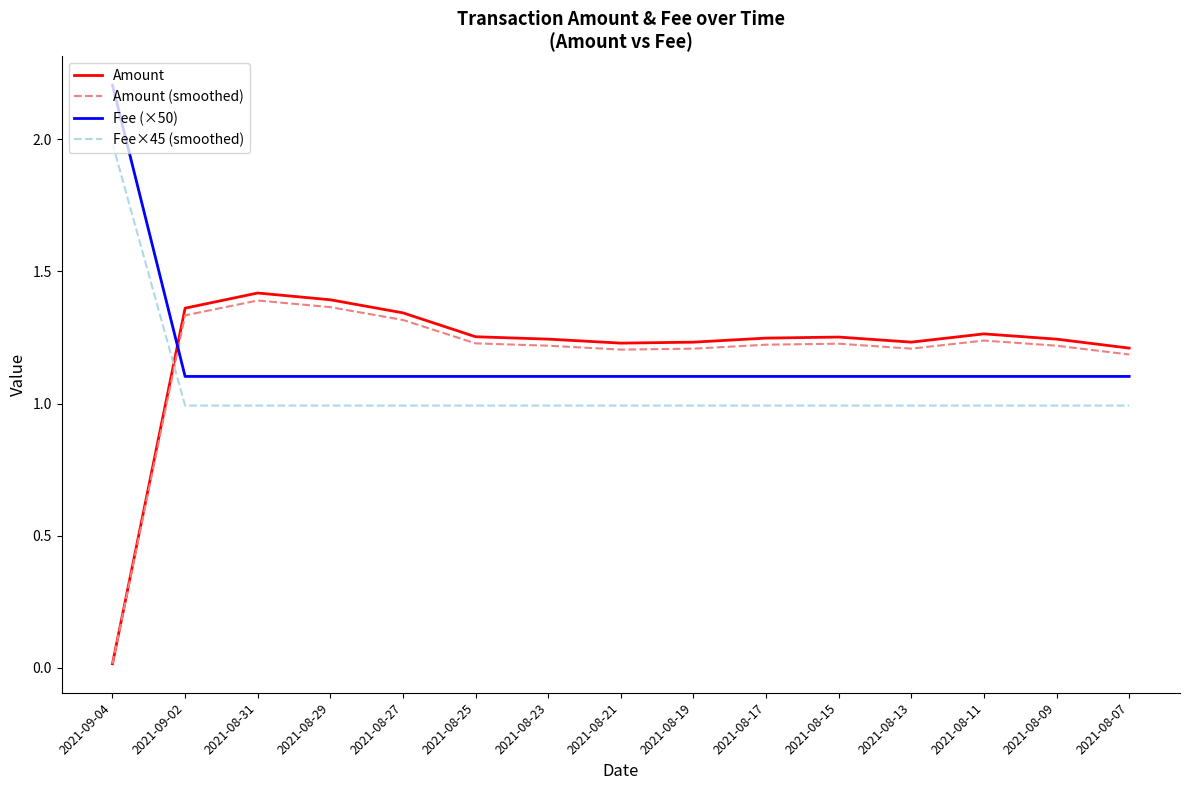

How many lines are shown in the chart?

4